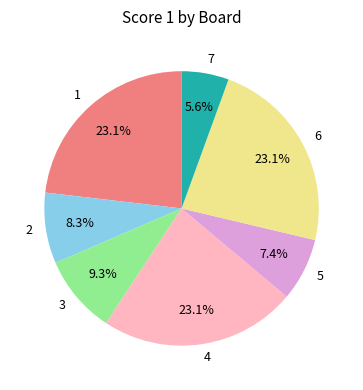

What percentage is the 4 slice, to the nearest percent?

23%